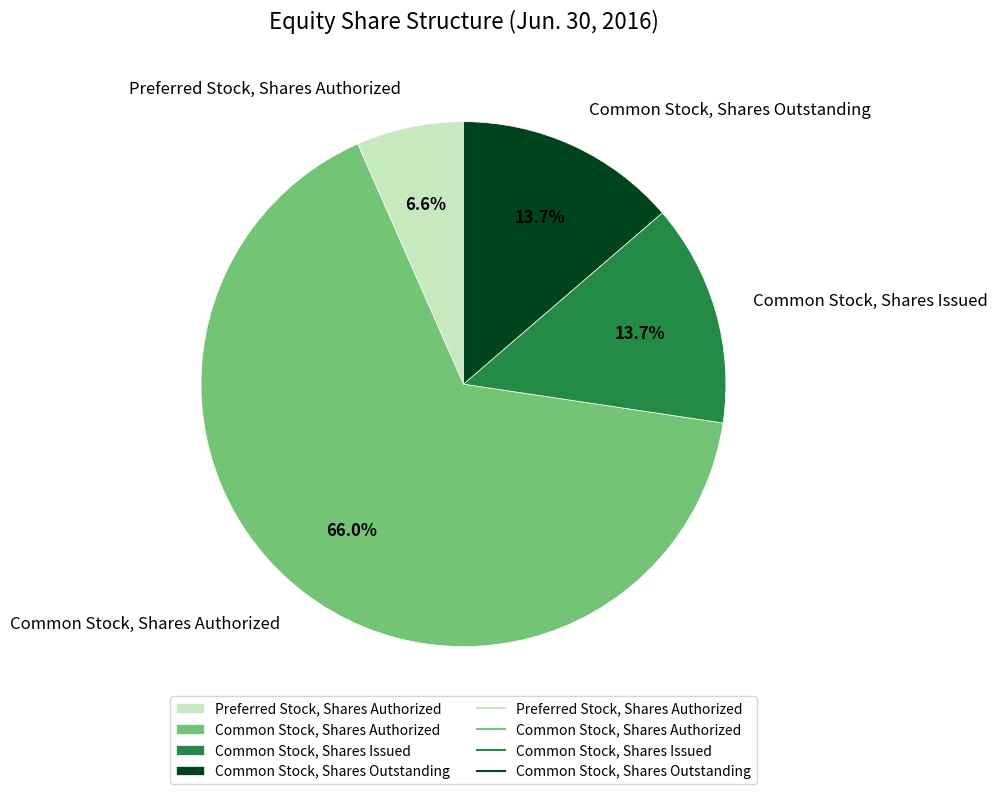

Is the sum of Common Stock, Shares Outstanding and Common Stock, Shares Issued greater than half?

No